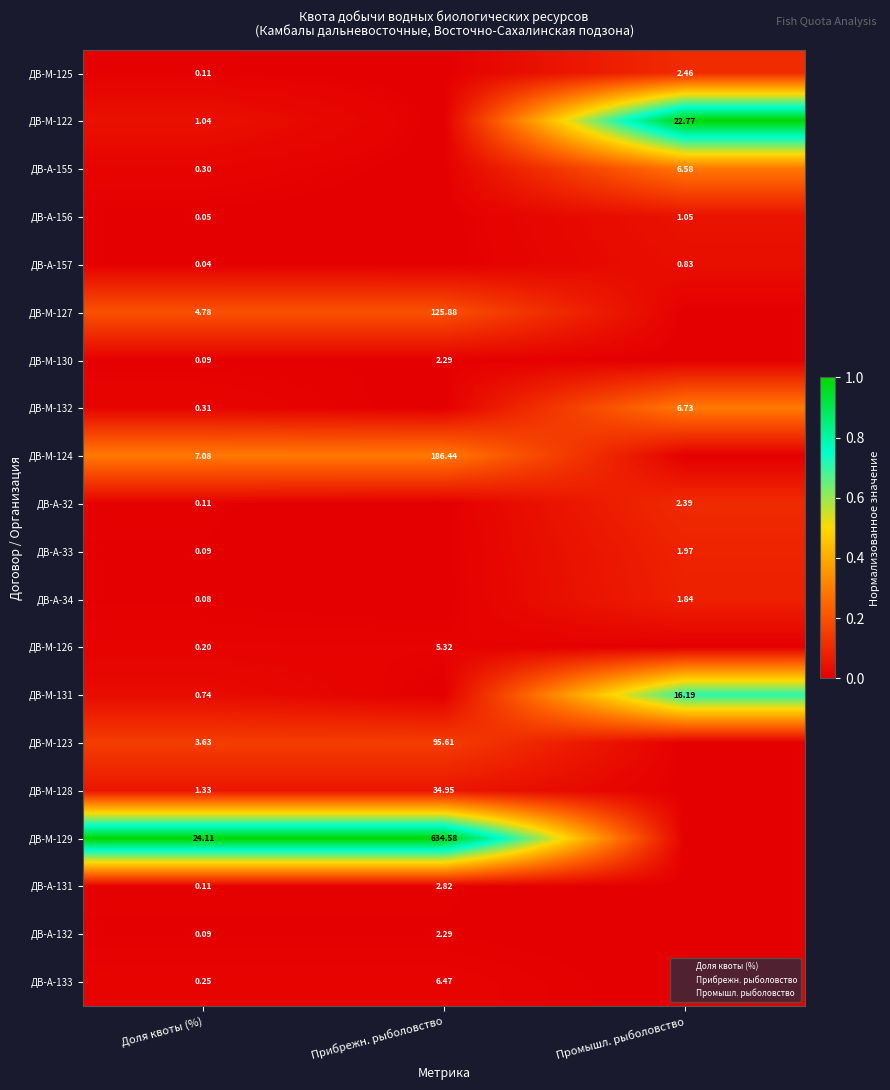

Rank the series by their maximum value, from lowest to highest.

ДВ-М-130, ДВ-А-132, ДВ-А-131, ДВ-М-126, ДВ-А-133, ДВ-А-157, ДВ-А-156, ДВ-М-128, ДВ-А-34, ДВ-А-33, ДВ-А-32, ДВ-М-125, ДВ-М-123, ДВ-М-127, ДВ-А-155, ДВ-М-124, ДВ-М-132, ДВ-М-131, ДВ-М-122, ДВ-М-129